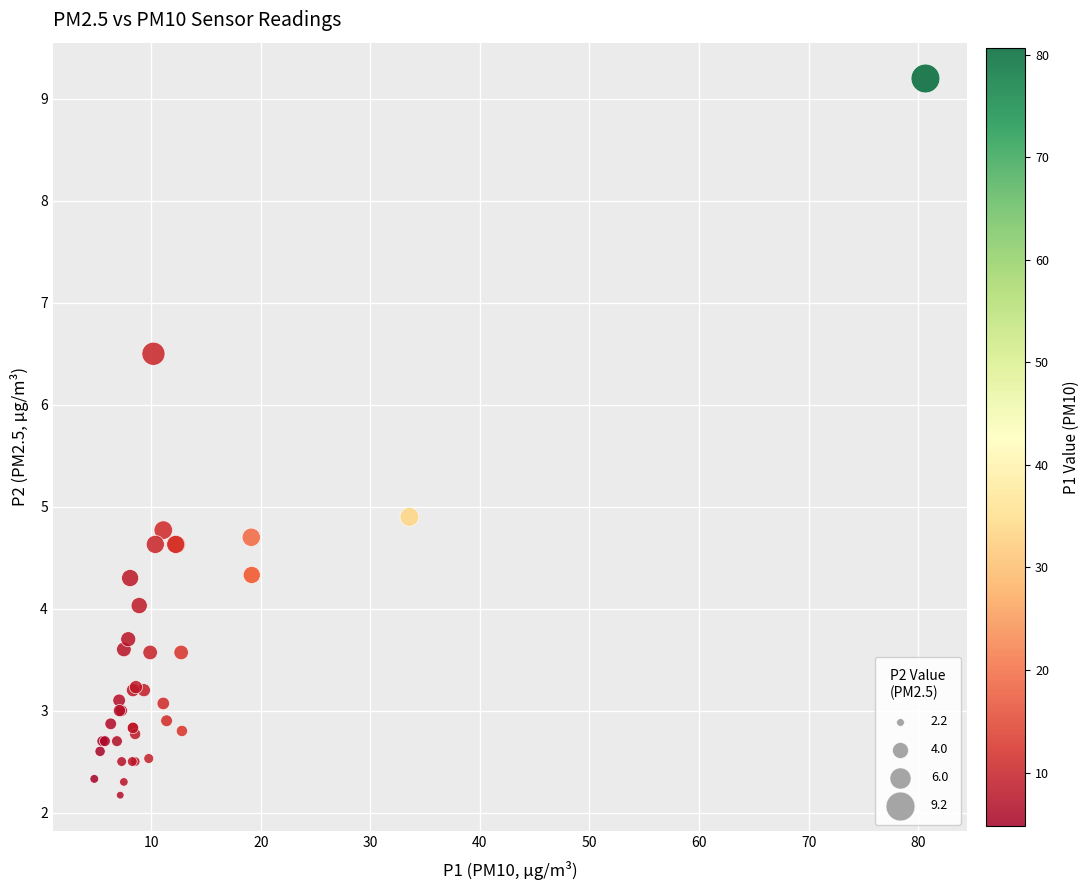

What Y value in the scatter plot is closest to 5?

4.9